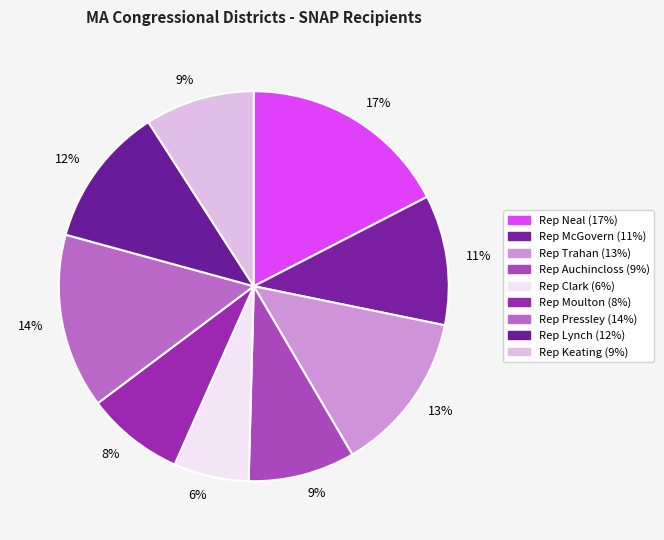

Count the number of slices in the pie.

9